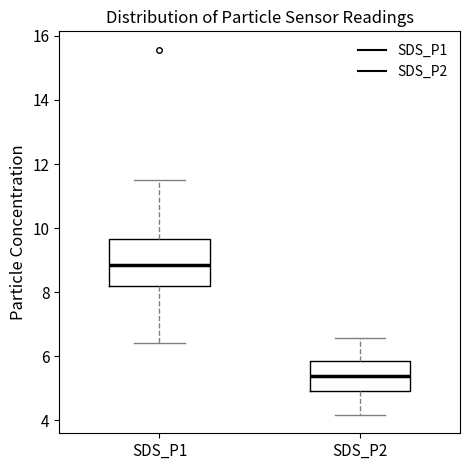

Reading left to right, read every box against the y-axis: the position of its median line, the range the box covers, and the ends of its whiskers. The values are not printed on the chart, so give them approximately, as read against the axis.

SDS_P1: median 8.8, box 8.2 to 9.6, whiskers 6.4 to 11.6
SDS_P2: median 5.4, box 5.0 to 5.8, whiskers 4.2 to 6.6